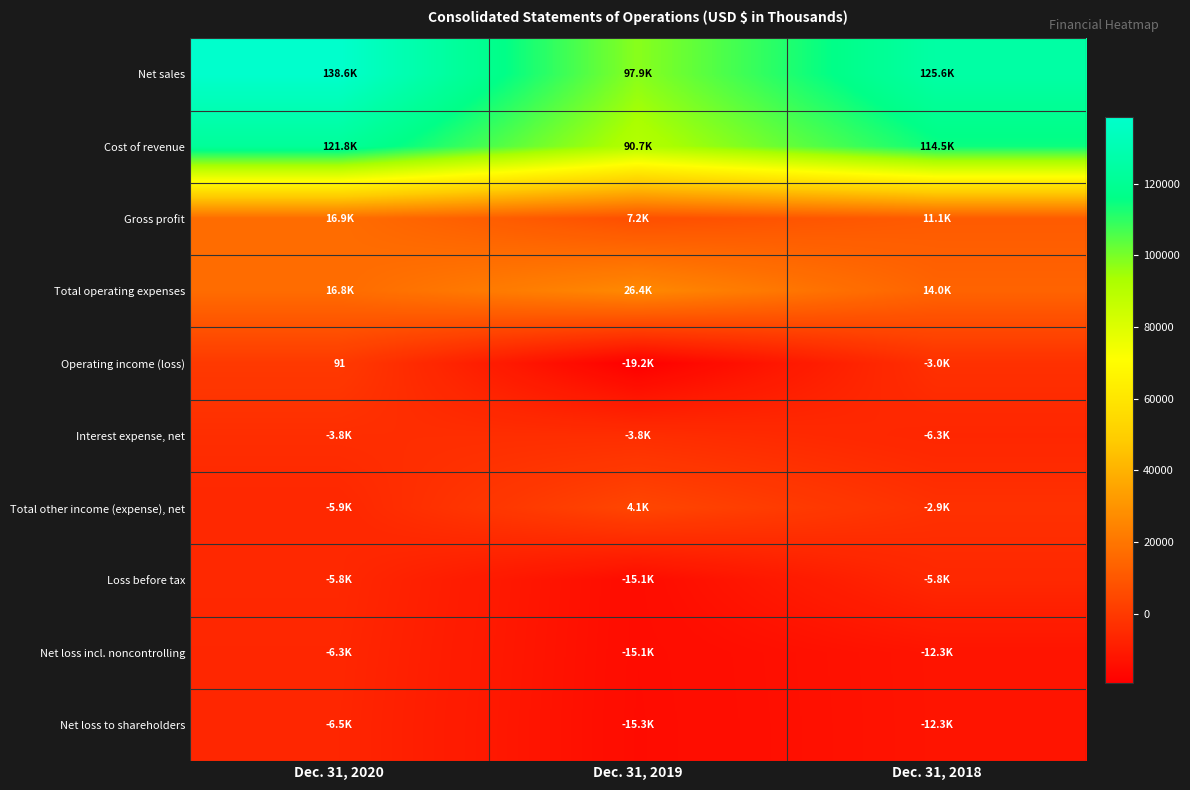

What is the difference between the highest and lowest values at Dec. 31, 2018?

137864